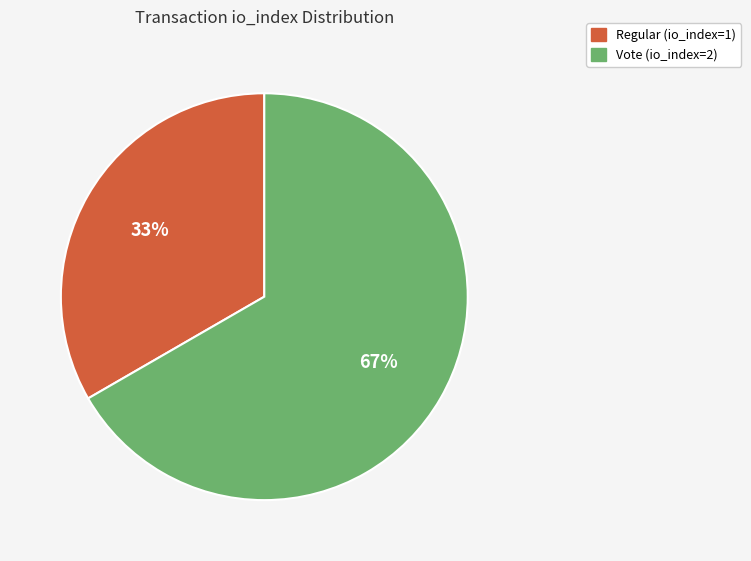

Between Regular (io_index=1) and Vote (io_index=2), which is larger?

Vote (io_index=2)